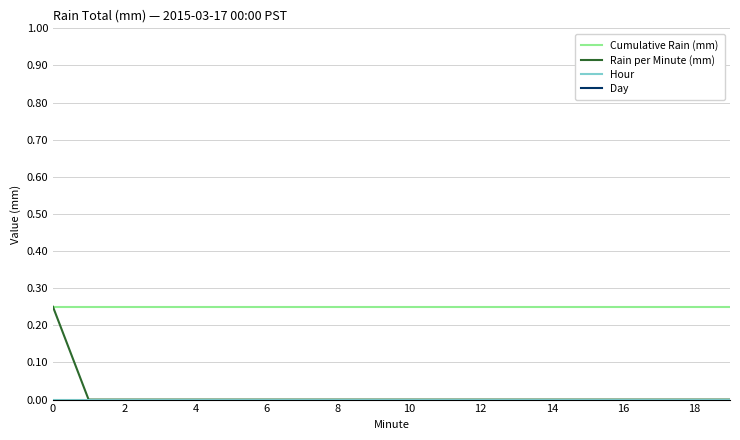

What is the label of the 16th point from the left?

15